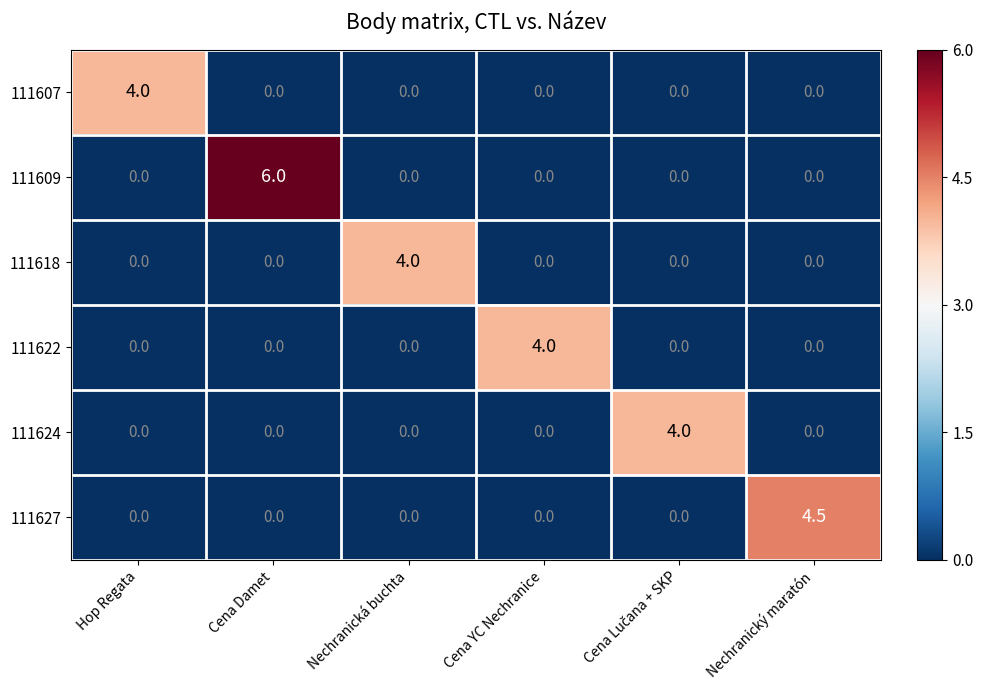

What is the greatest value displayed?

6.0